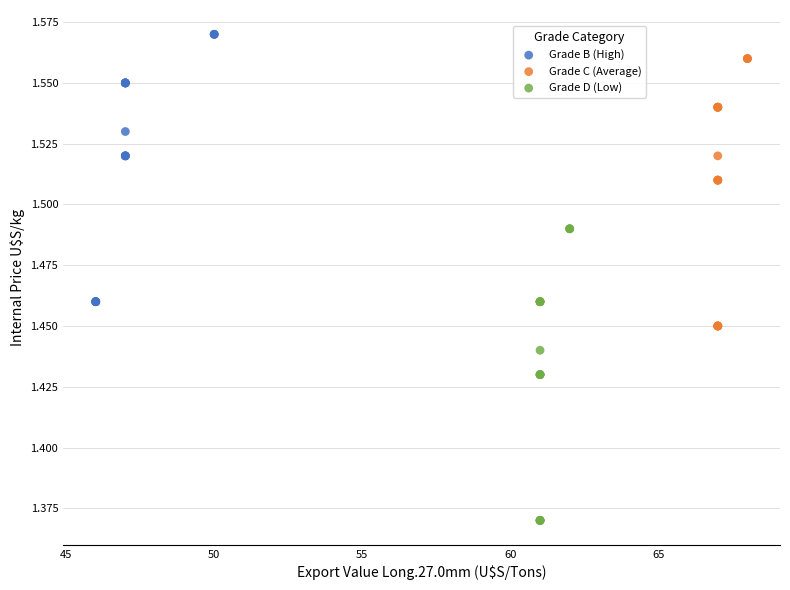

Which series contains the lowest Y value?

Grade D (Low)